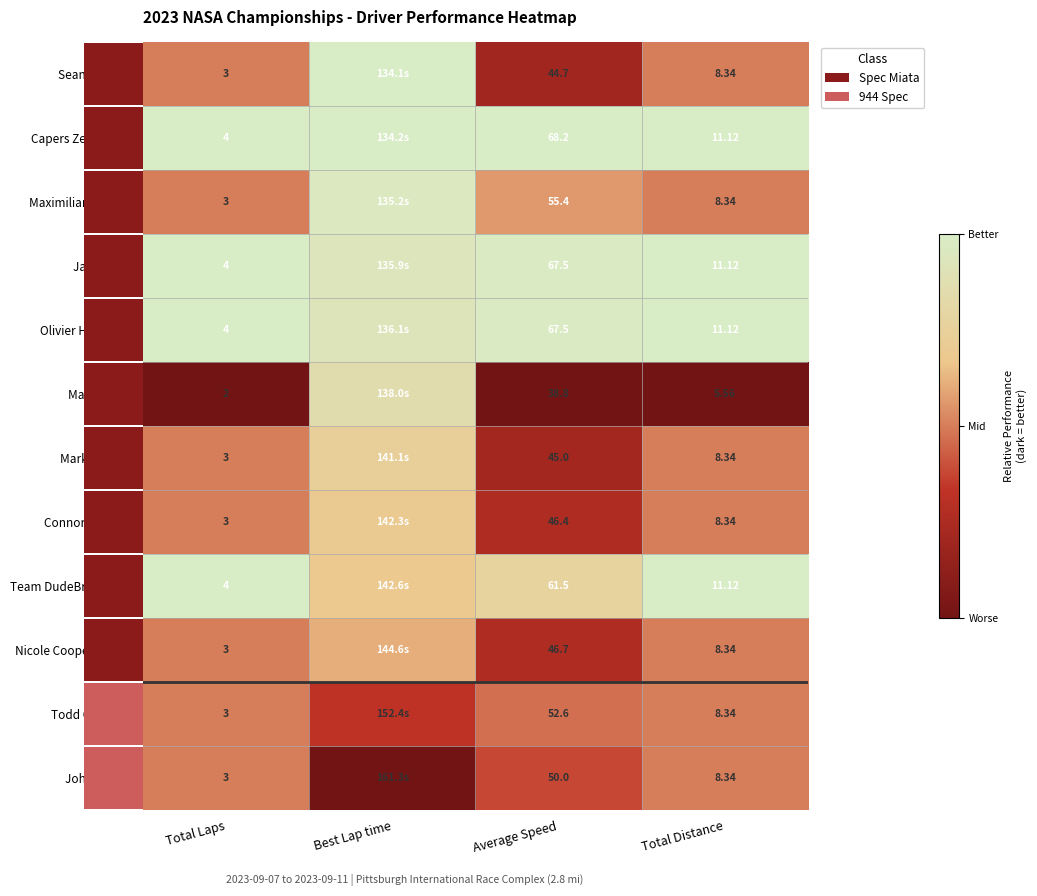

Is the value of Connor Thomas at Total Distance greater than the value of Nicole Cooper-Cefalo at Total Laps?

Yes